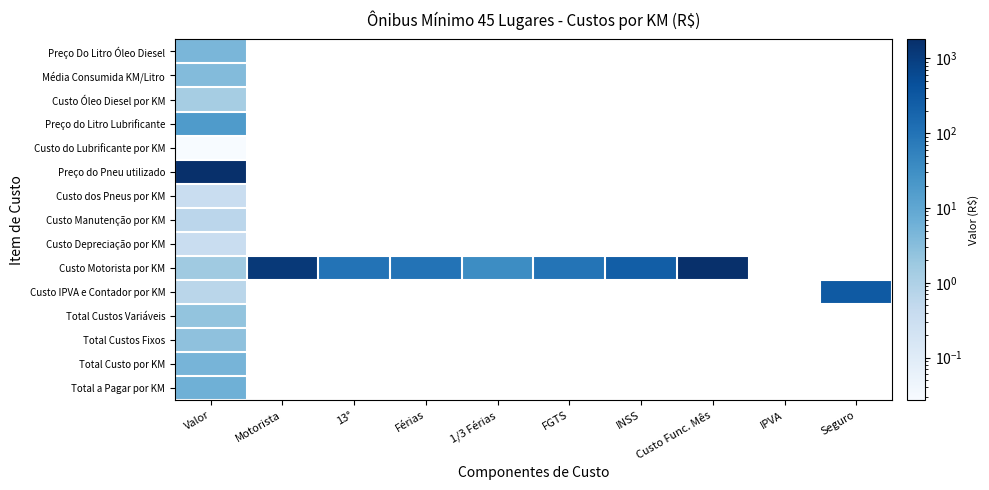

Is it true that Custo Óleo Diesel por KM equals 2.0 at Valor?

False